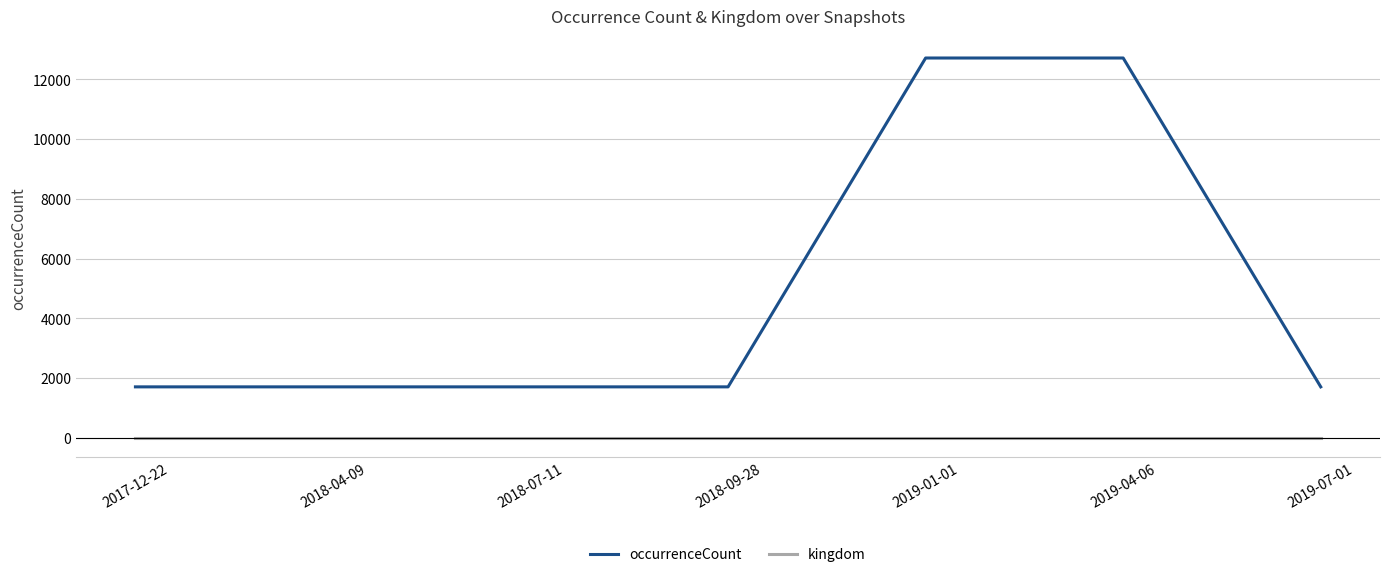

List the series in order of their peak value, highest first.

occurrenceCount, kingdom